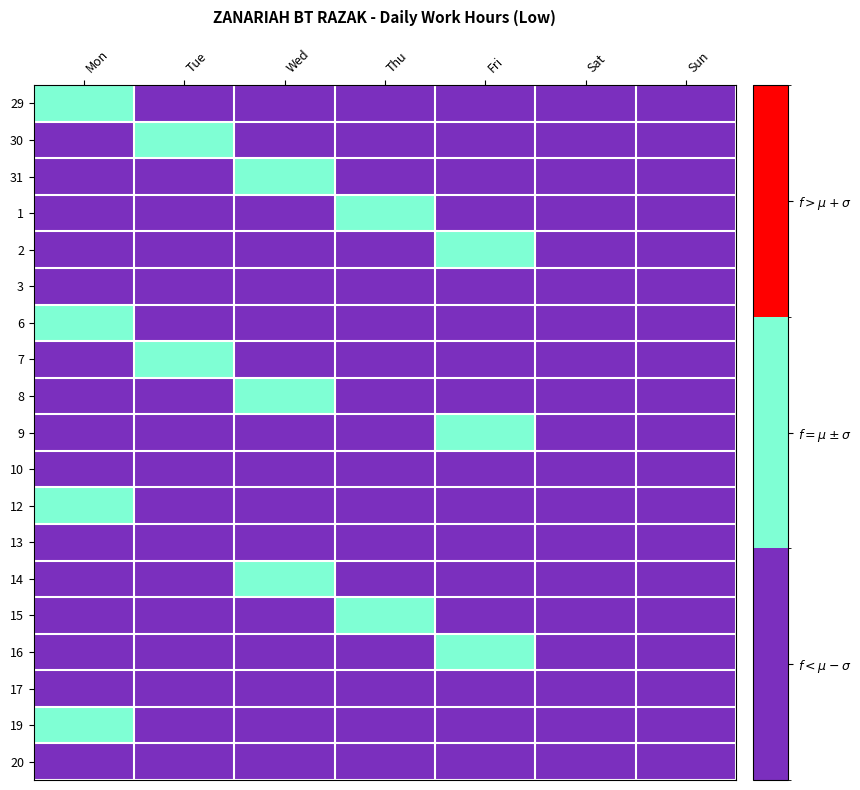

Which has a higher value, Tue or Mon?

Mon